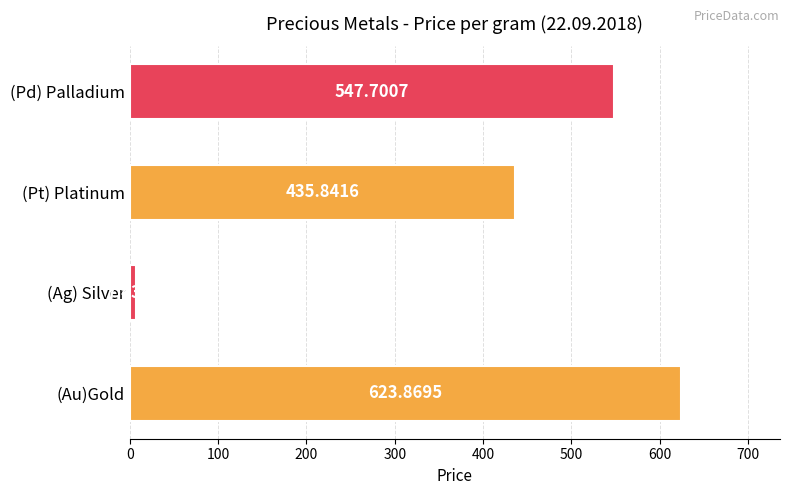

How many values exceed 547?

2